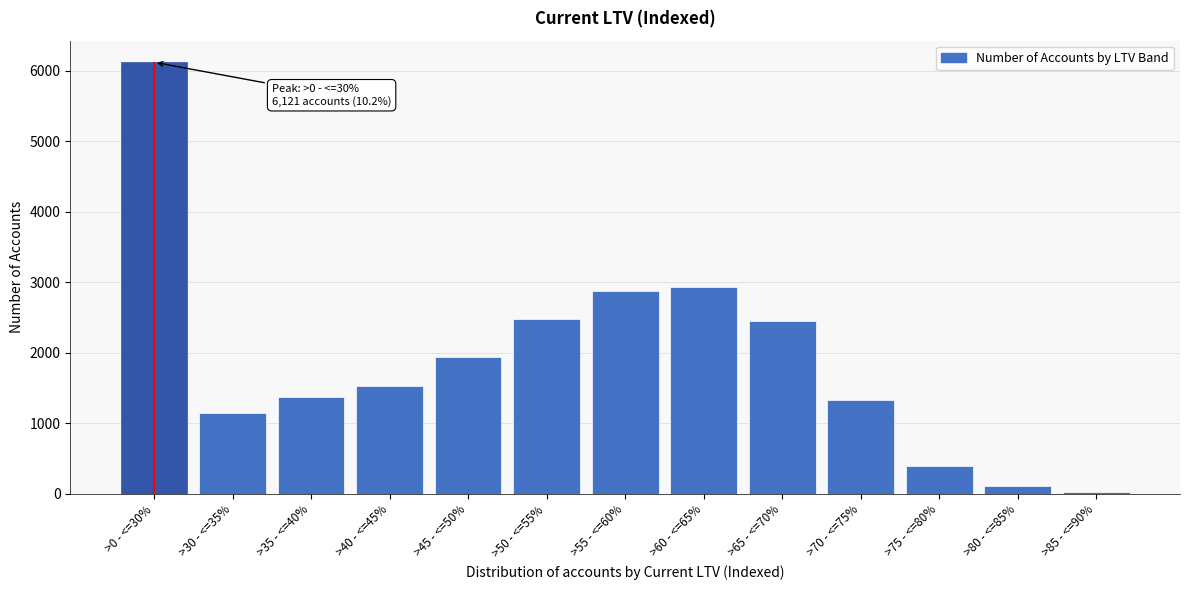

Reading right to left, transcribe all the data shown in this chart.

29	108	398	1329	2449	2935	2871	2478	1938	1523	1372	1152	6121